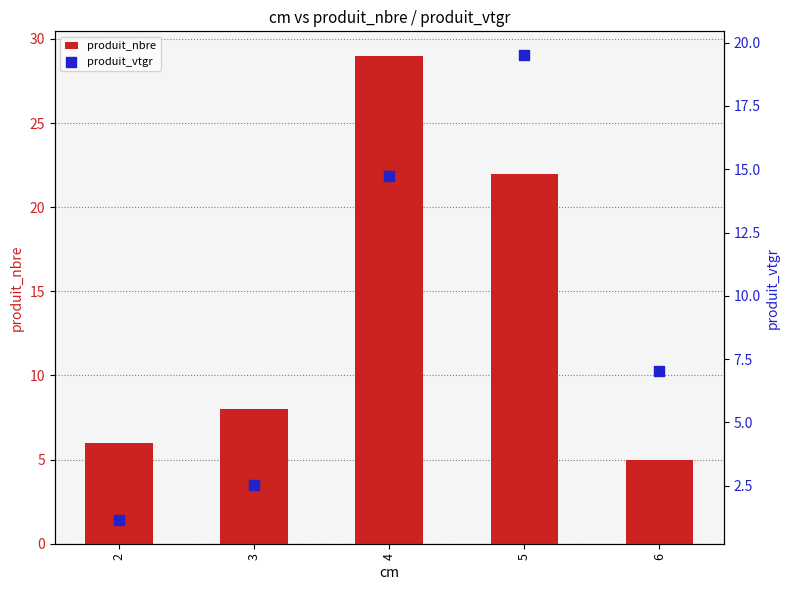

What are all the series names shown in the legend?

produit_nbre, produit_vtgr